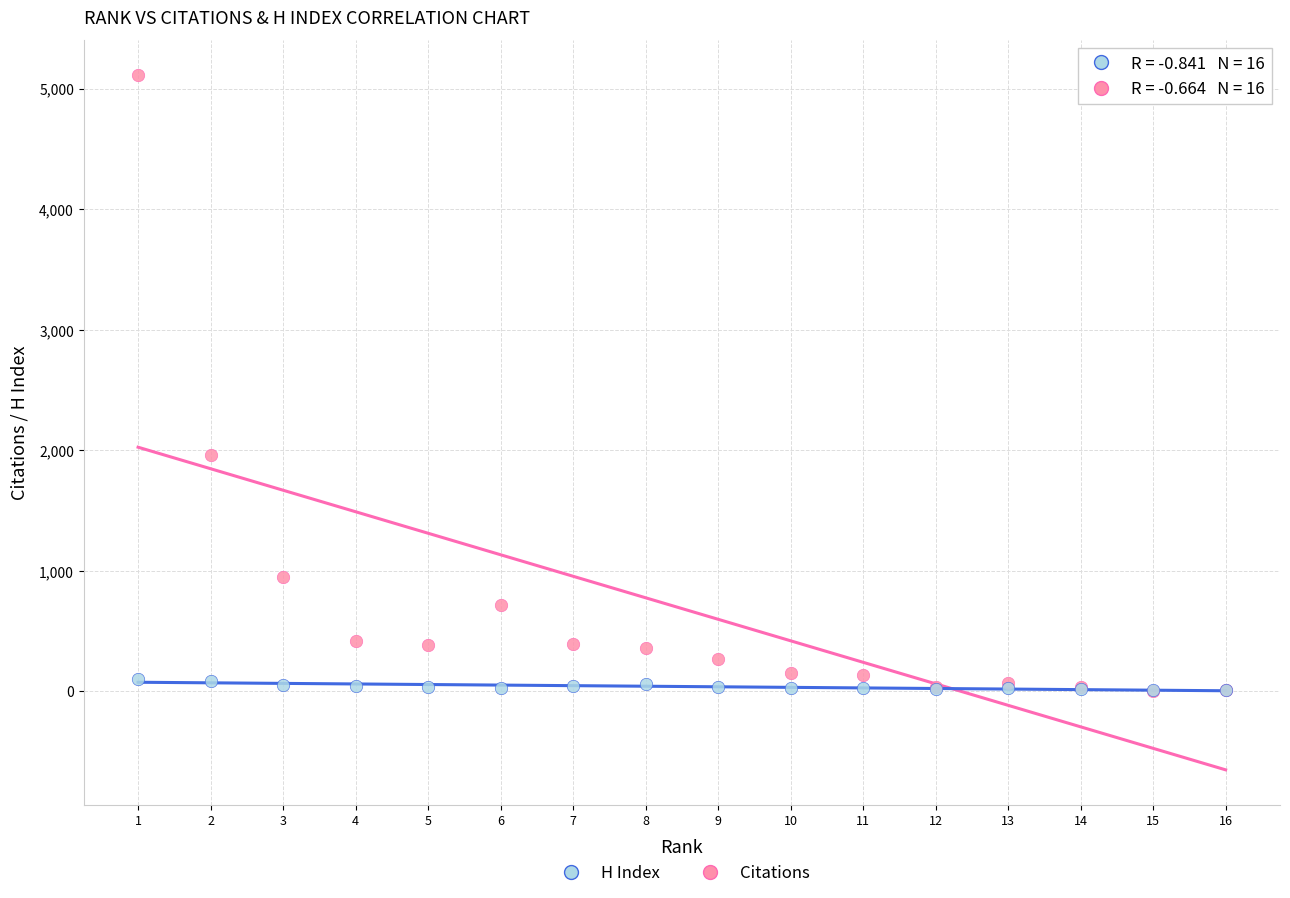

Across all series, what Y value is closest to 2559?

1962